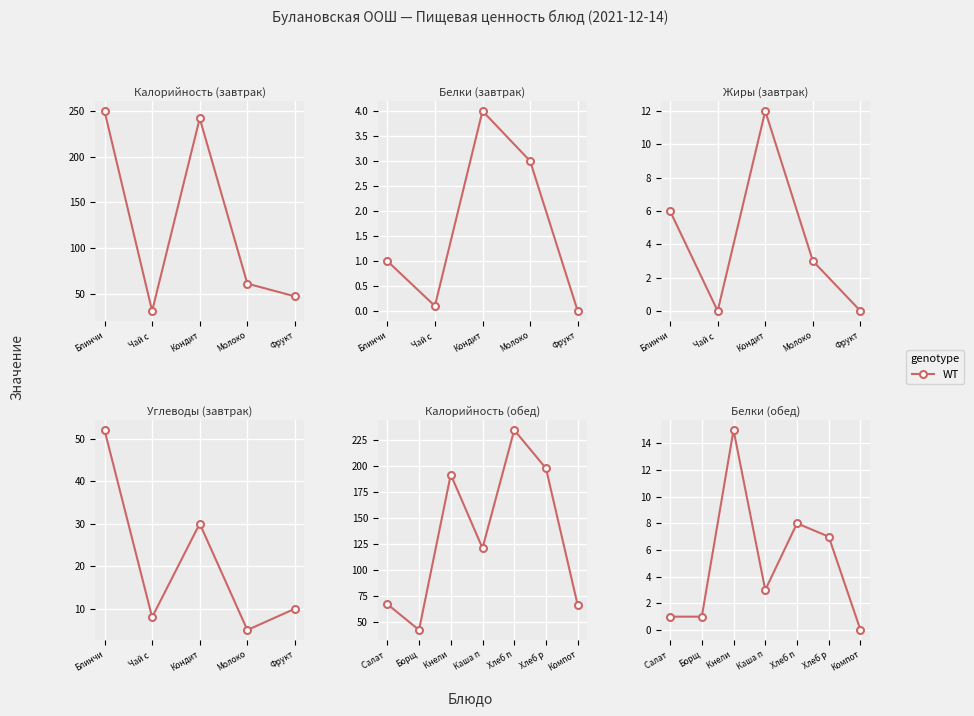

What is the change in value from Каша п to Хлеб п?

+5